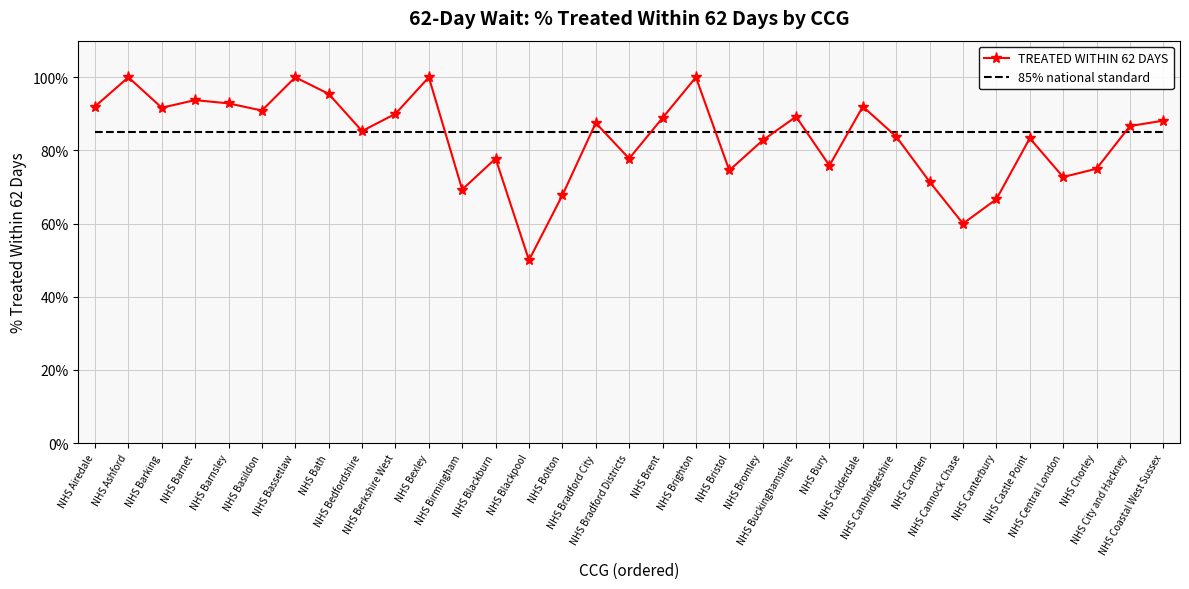

At NHS Ashford, list the series in order from largest to smallest.

TREATED WITHIN 62 DAYS, 85% national standard